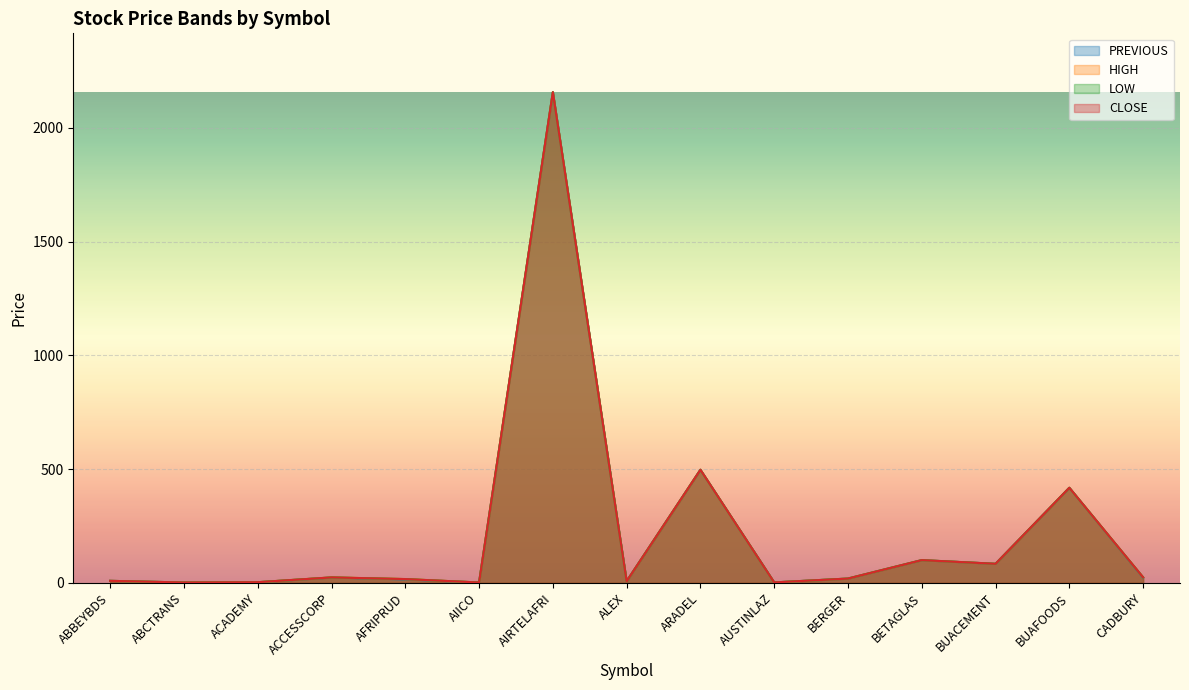

List the labels in order of PREVIOUS value, largest first.

AIRTELAFRI, ARADEL, BUAFOODS, BETAGLAS, BUACEMENT, ACCESSCORP, CADBURY, BERGER, AFRIPRUD, ABBEYBDS, ALEX, ACADEMY, AUSTINLAZ, AIICO, ABCTRANS